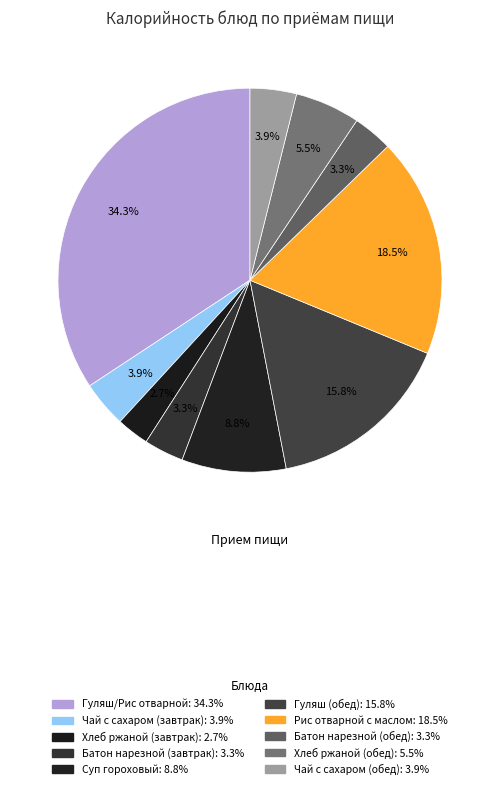

Which slice is the largest?

Гуляш/Рис отварной